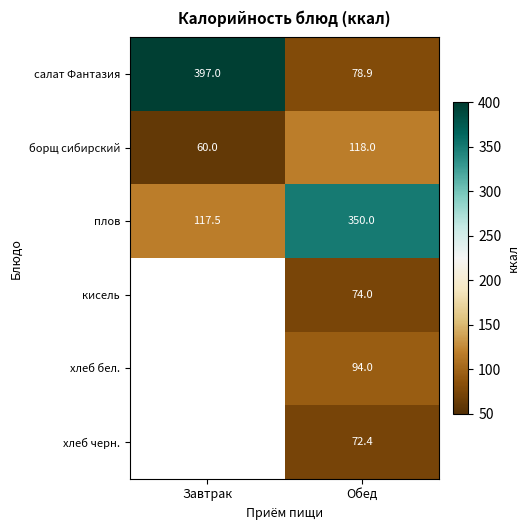

What is the sum of the борщ сибирский values at Завтрак and Обед?

178.0